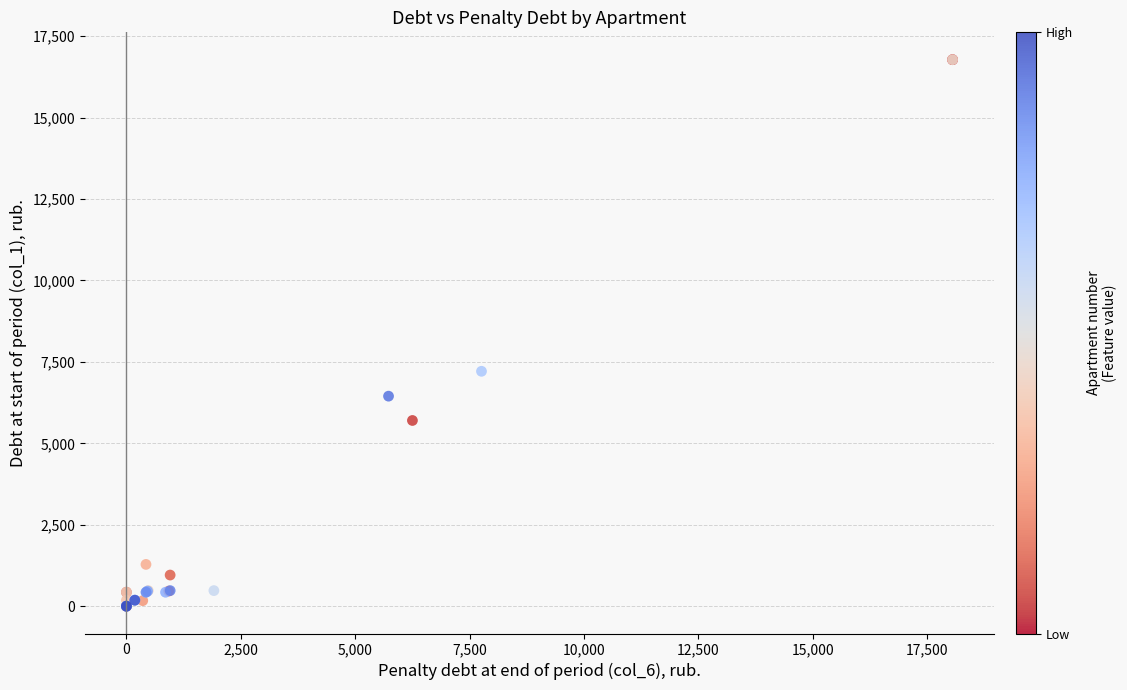

What Y value in the scatter plot is closest to 8388?

7210.9